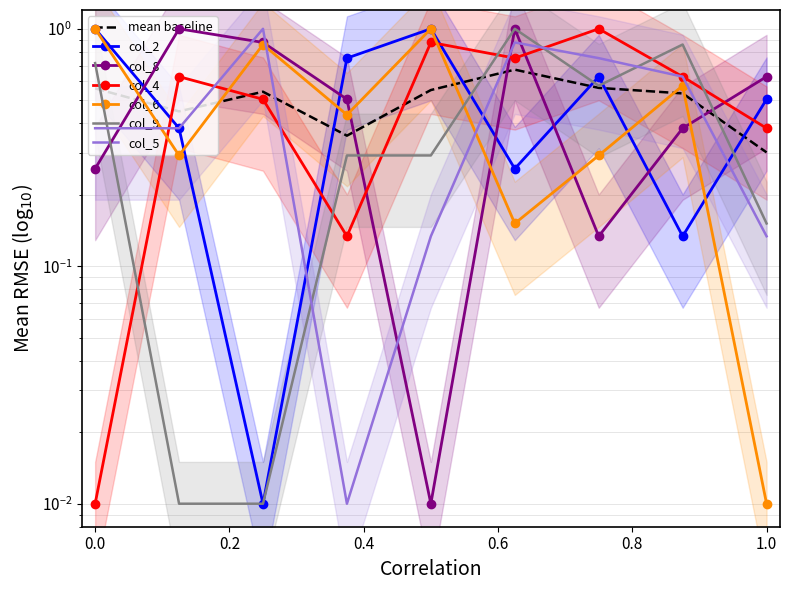

Reading left to right, extract all data points from this chart.

col_2: 1.0	0.4	0.0	0.8	1.0	0.3	0.6	0.1	0.5
col_8: 0.3	1.0	0.9	0.5	0.0	1.0	0.1	0.4	0.6
col_4: 0.0	0.6	0.5	0.1	0.9	0.8	1.0	0.6	0.4
col_6: 1.0	0.3	0.9	0.4	1.0	0.2	0.3	0.6	0.0
col_9: 0.7	0.0	0.0	0.3	0.3	1.0	0.6	0.9	0.2
col_5: 0.4	0.4	1.0	0.0	0.1	0.9	0.8	0.6	0.1